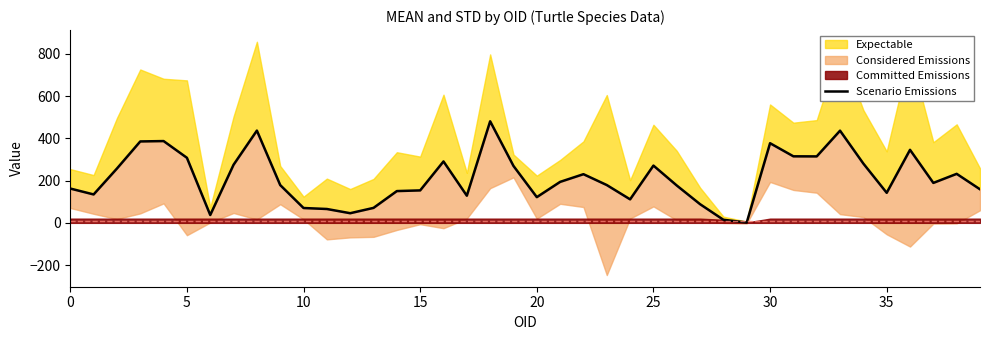

What is the approximate value at 33?

436.7